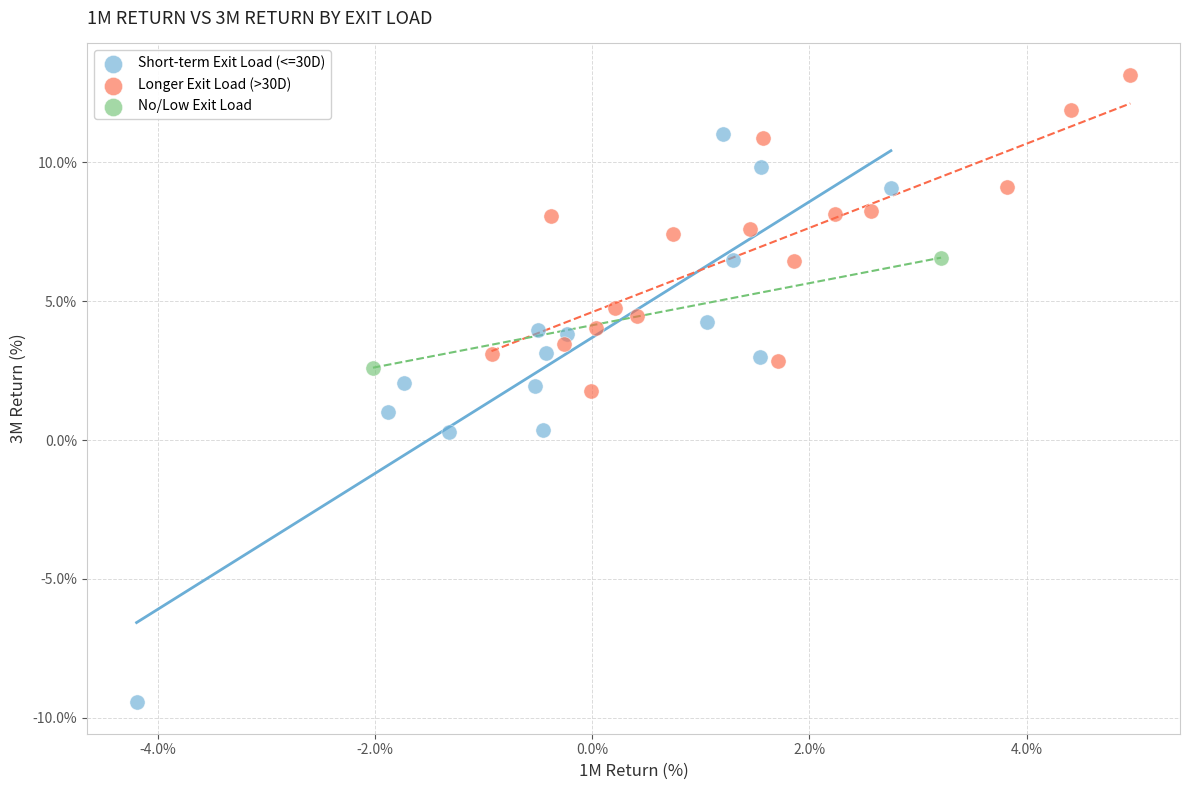

What are all the series names shown in the legend?

Short-term Exit Load (<=30D), Longer Exit Load (>30D), No/Low Exit Load